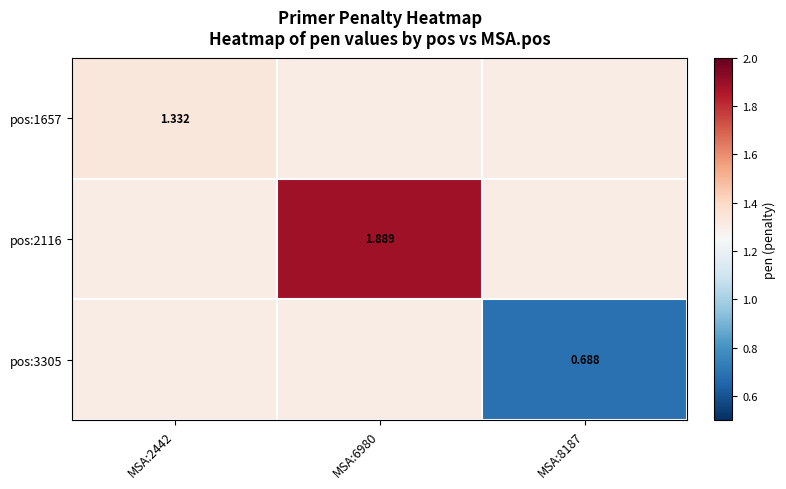

At which category does the chart reach its minimum across all series?

MSA:8187